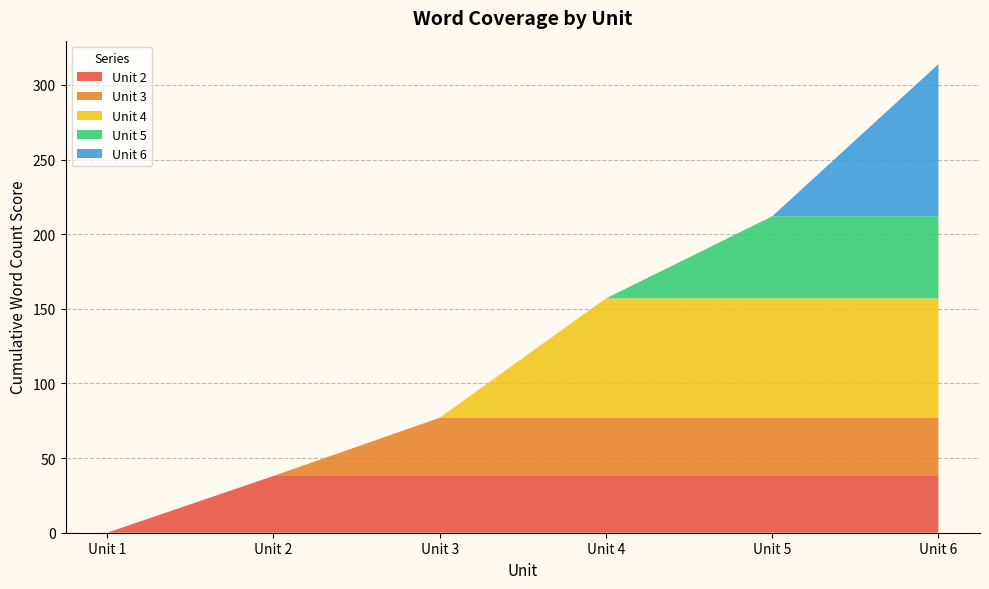

At which category is the sum across all series the highest?

Unit 6